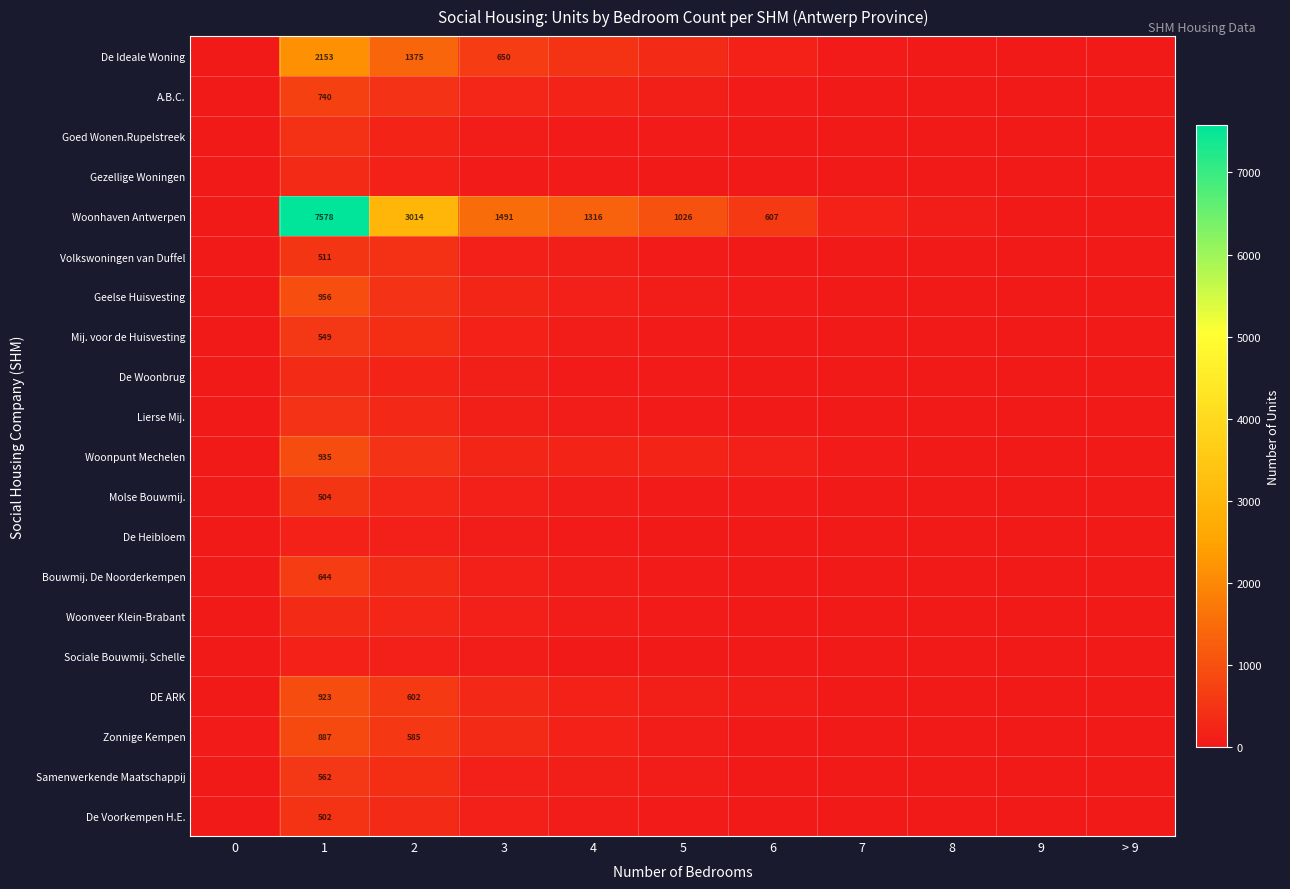

Which category has the highest value across all series?

1